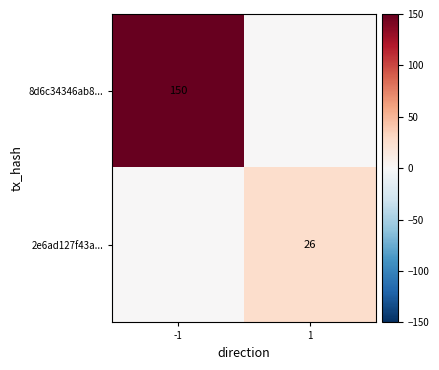

The value of 8d6c34346ab8... at -1 is 150. True or false?

True